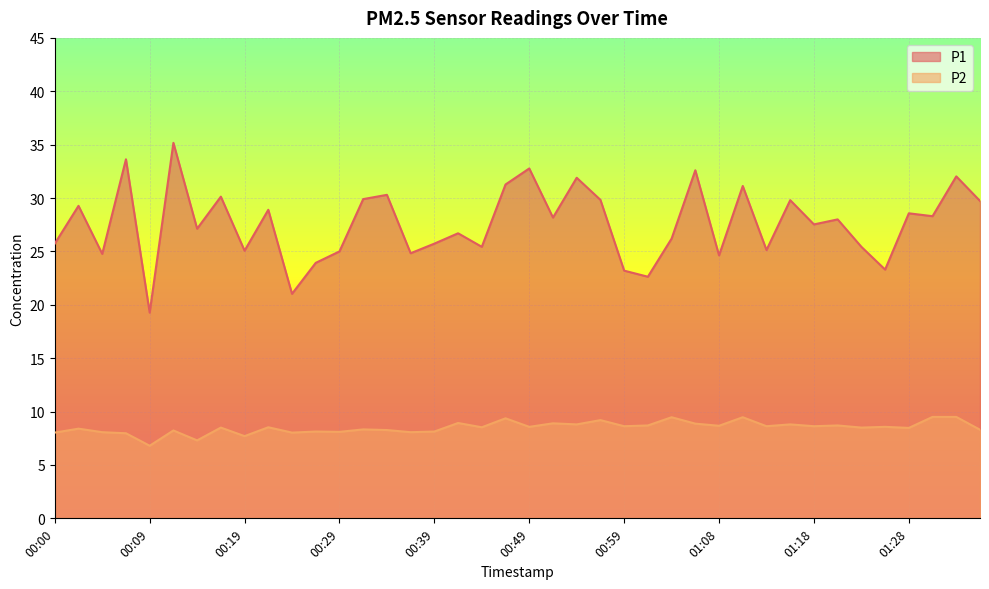

Does the chart display data point markers on the line(s)?

No